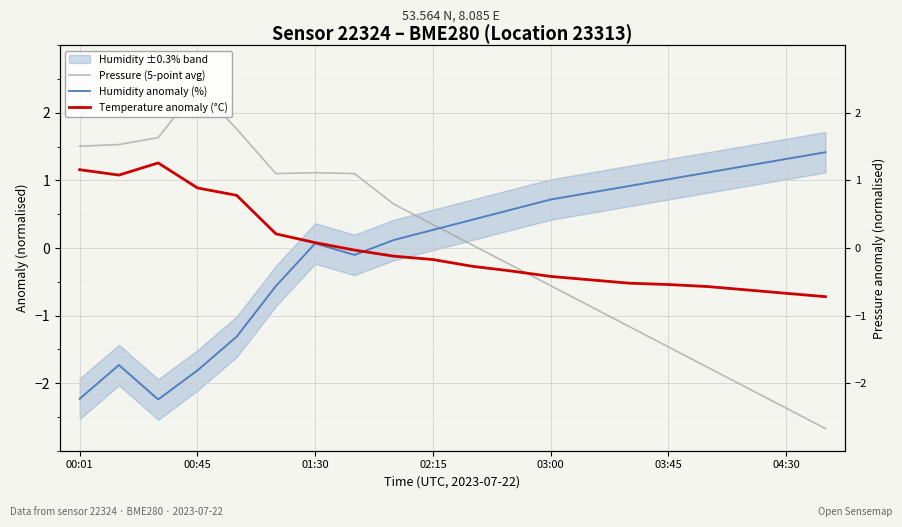

What is the value of the Pressure (5-point avg) point at the 20th from the left?

-2.7